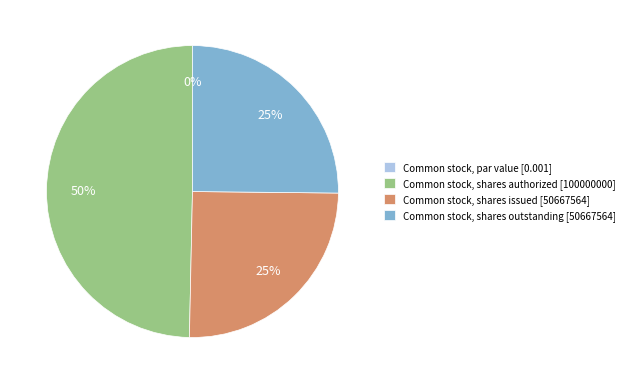

Count the number of slices in the pie.

4